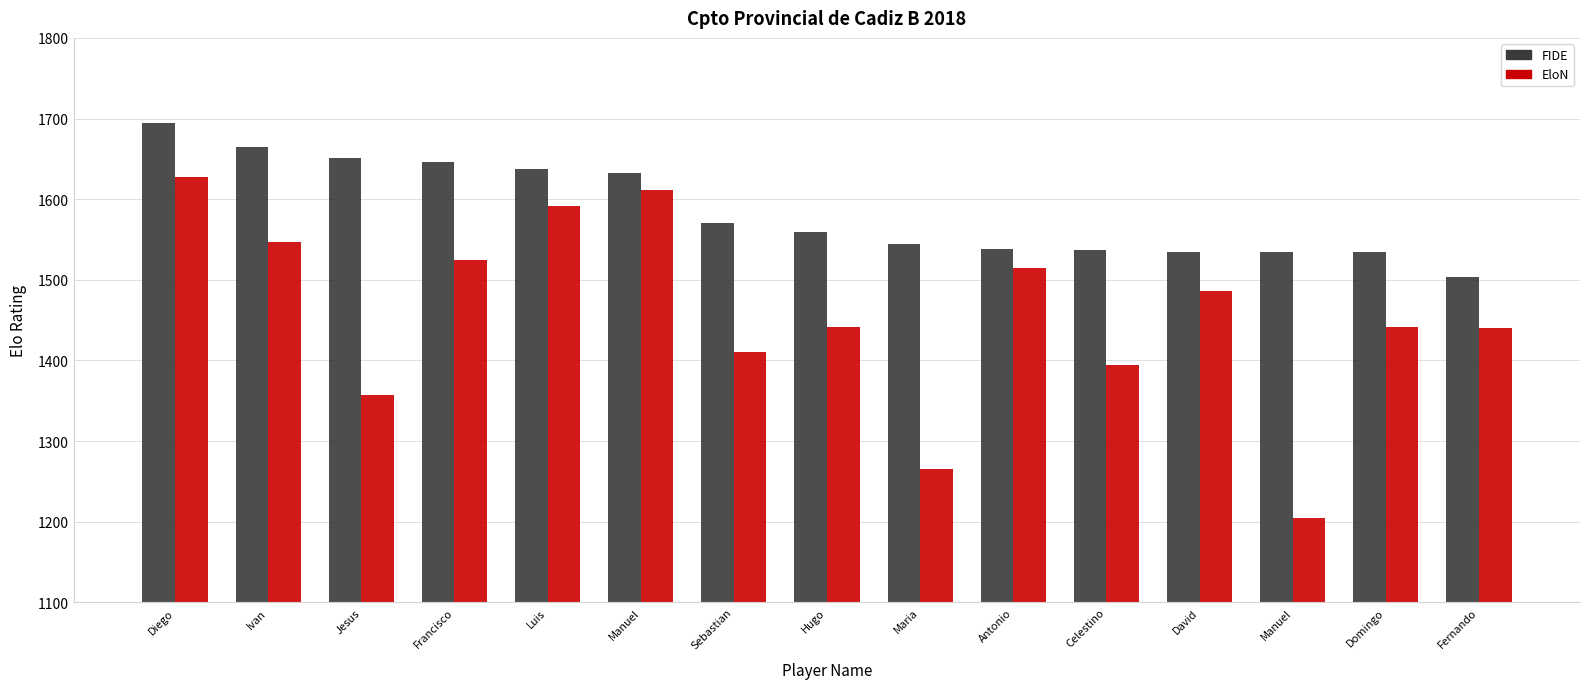

What is the value of the FIDE bar at the 7th from the left?

1570